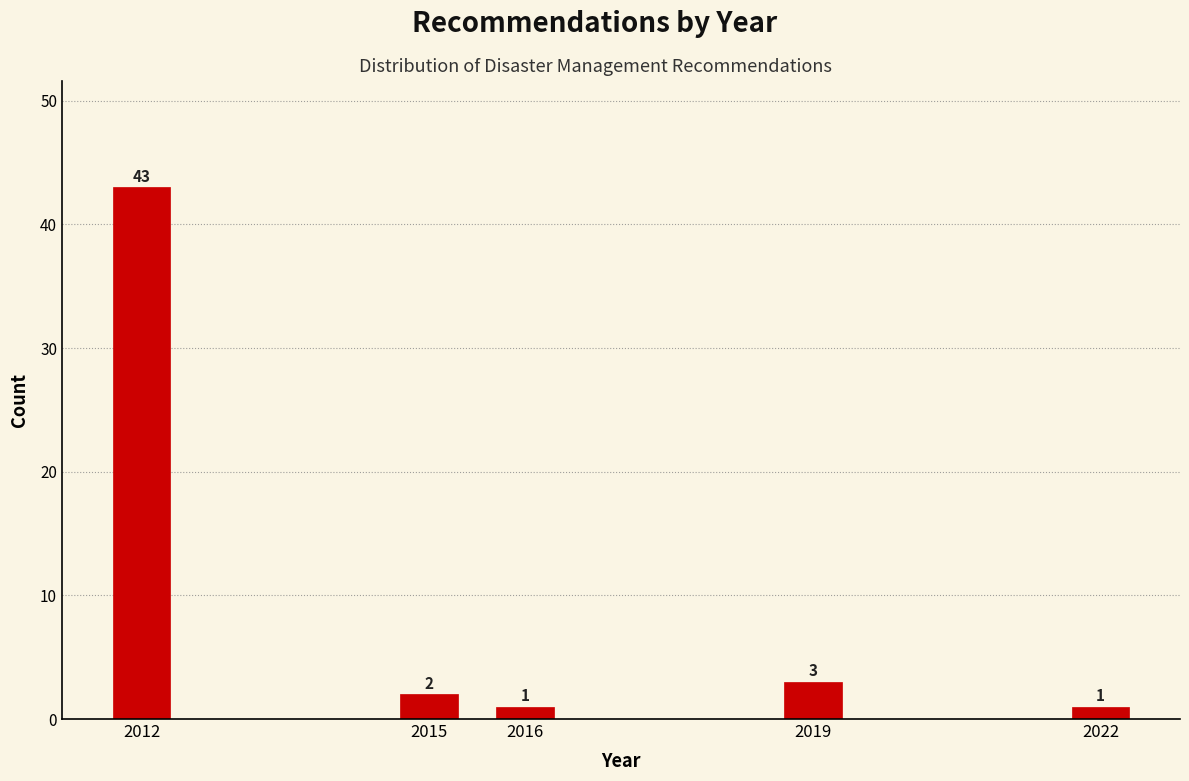

Reading left to right, list all the values displayed in this chart.

2012=43	2015=2	2016=1	2019=3	2022=1